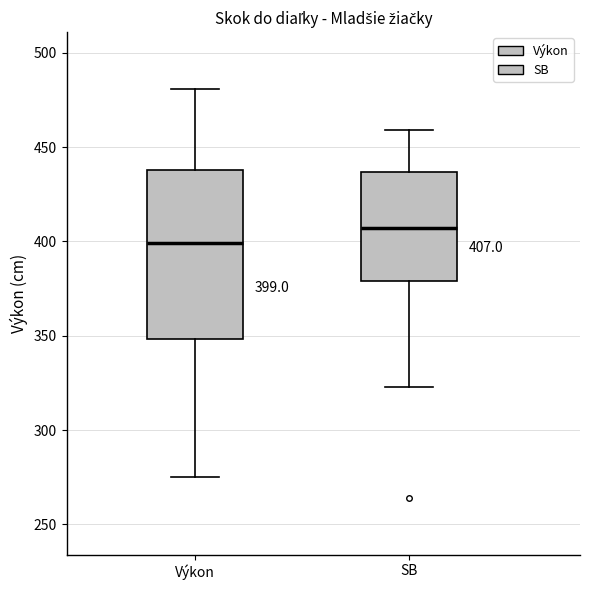

Comparing the boxes themselves (not the whiskers), which one is the tallest?

Výkon